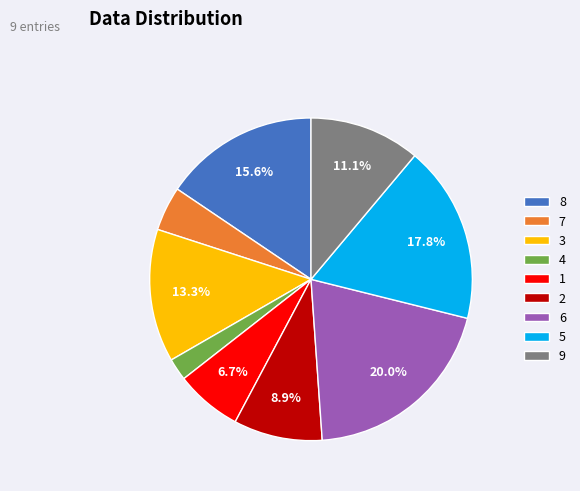

Count the number of slices in the pie.

9